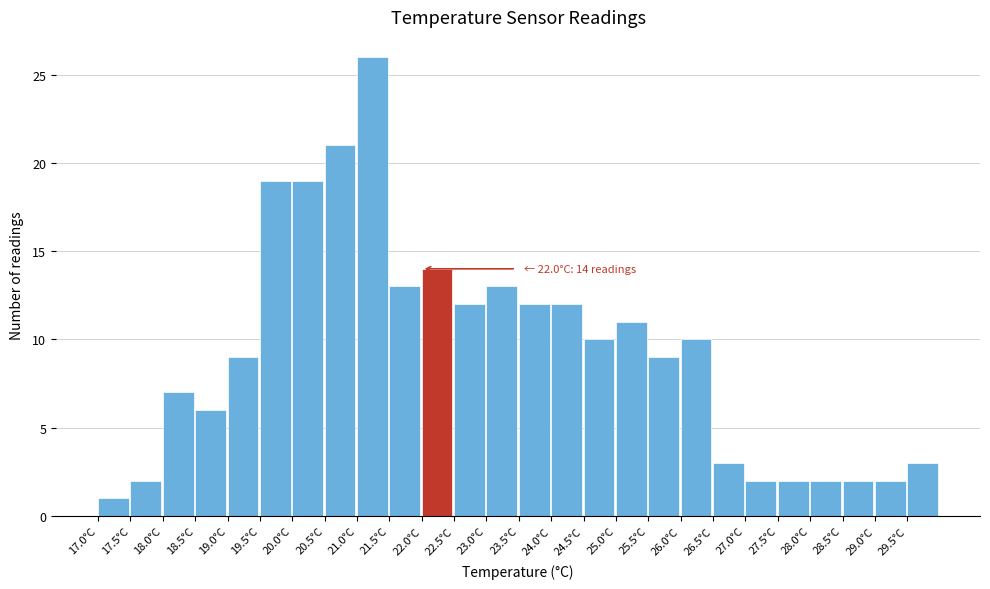

Over which range of the x-axis is the bar tallest?

21.0 to 21.5